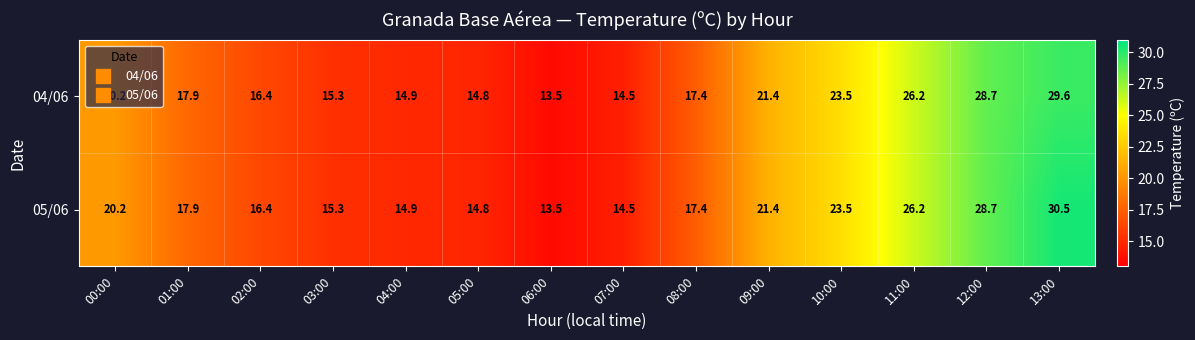

Rank the series by their average value, from lowest to highest.

04/06, 05/06